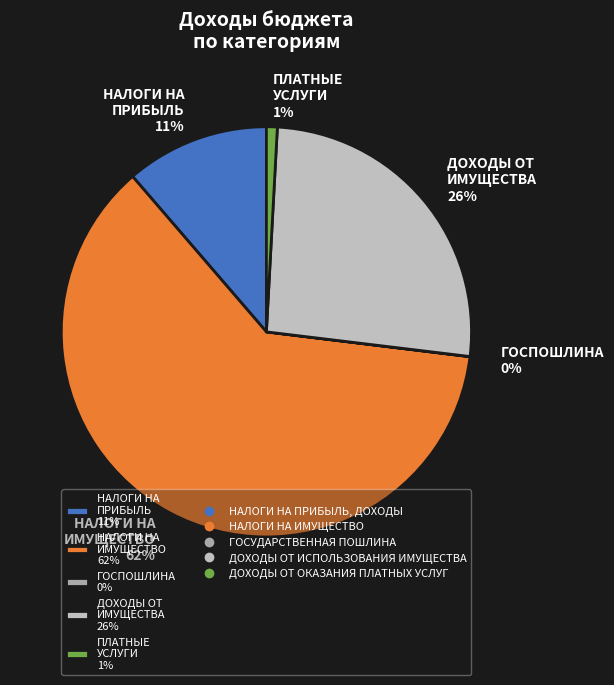

To the nearest percent, what portion does НАЛОГИ НА ПРИБЫЛЬ 11% represent?

11%